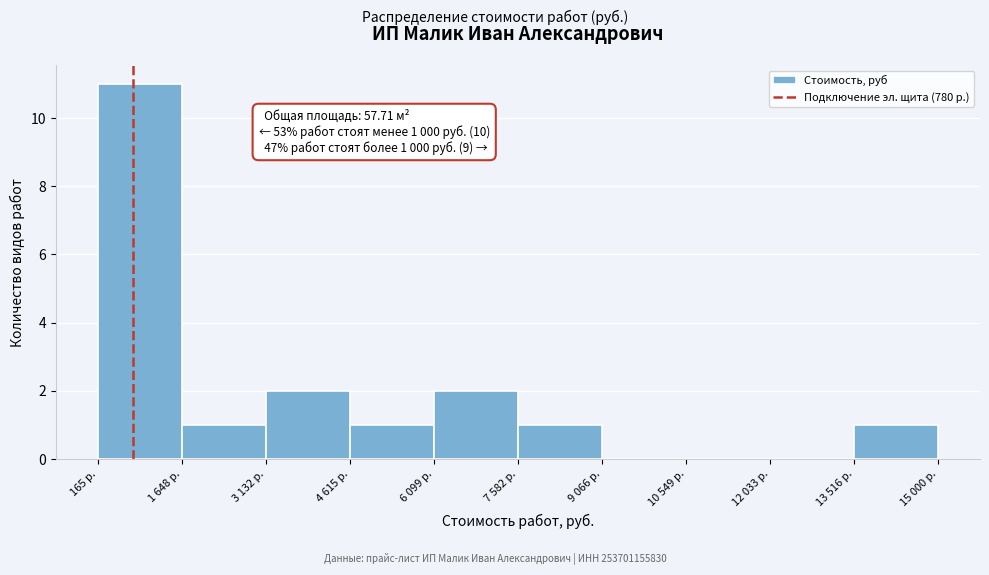

Reading right to left, extract all data points from this chart.

13 516 р.=1	12 033 р.=0	10 549 р.=0	9 066 р.=0	7 582 р.=1	6 099 р.=2	4 615 р.=1	3 132 р.=2	1 648 р.=1	165 р.=11